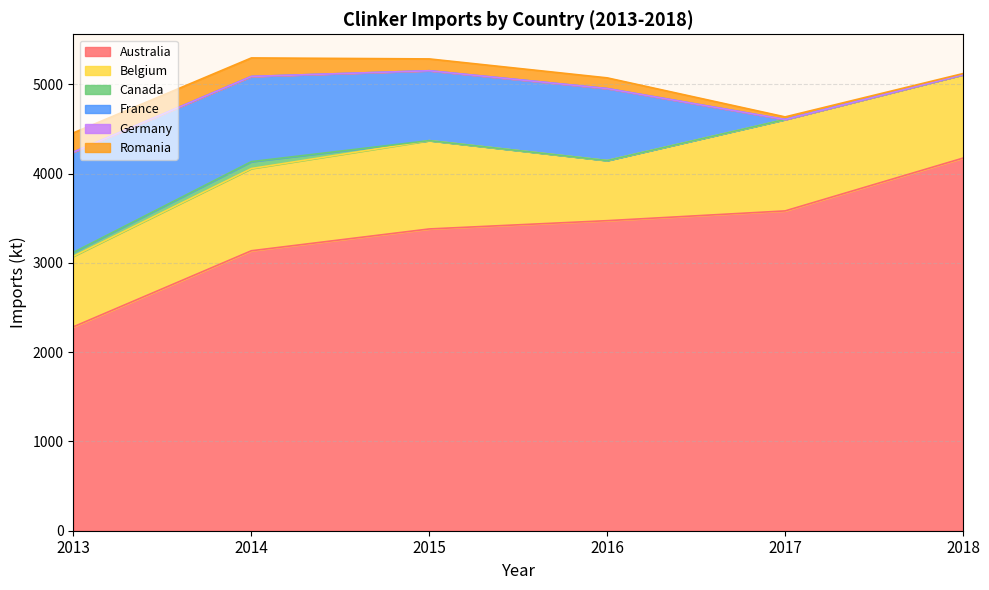

The Australia series shows 3583.2 at 2017. True or false?

True